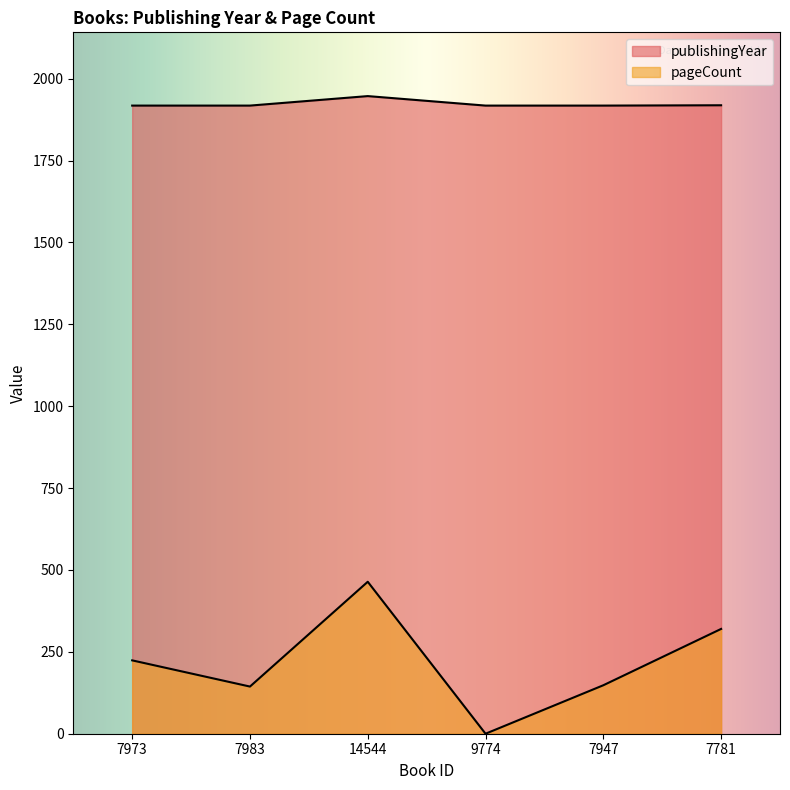

True or false: publishingYear and pageCount intersect in this chart.

False